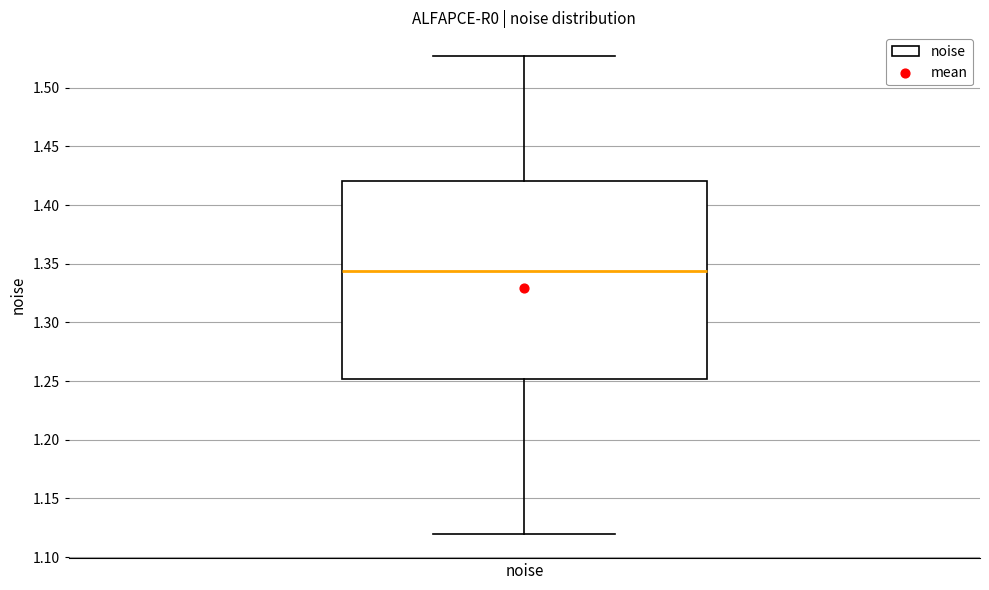

Transcribe this box plot: give where the median line is, the range the box spans, and where the two whiskers end, as read against the y-axis. The values are not printed on the chart, so give them approximately, as read against the axis.

median 1.345, box 1.250 to 1.420, whiskers 1.120 to 1.525